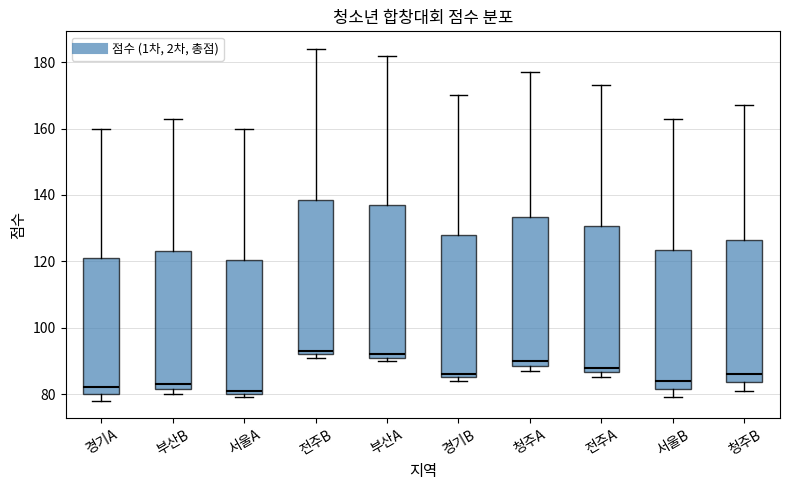

Where does the upper whisker of the box for 경기B end on the y-axis? The values are not printed on the chart, so give them approximately, as read against the axis.

170